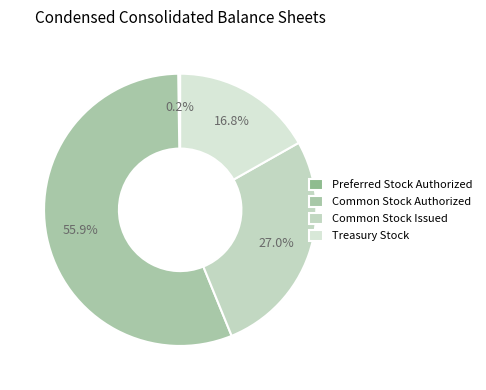

What is the largest slice in the pie chart?

Common Stock Authorized